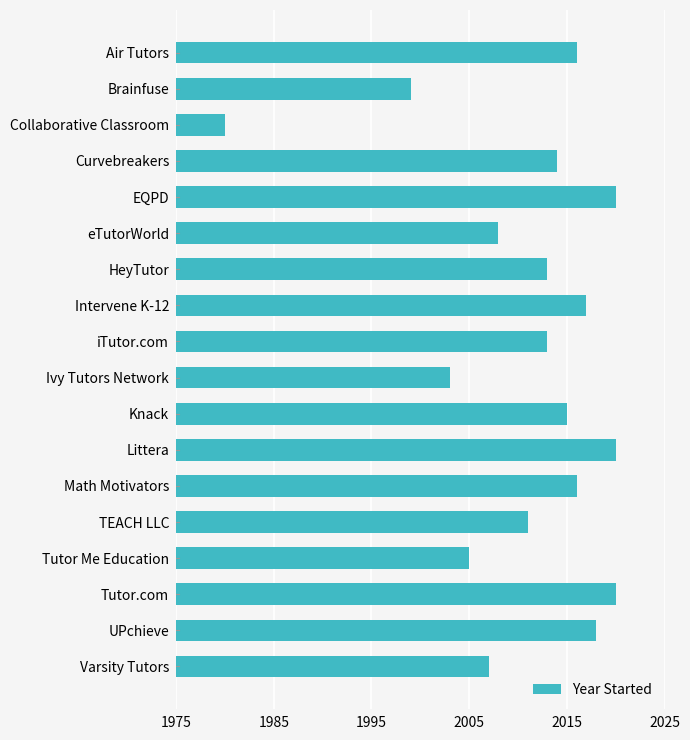

What value does the data have at HeyTutor, to the nearest 10?

2010